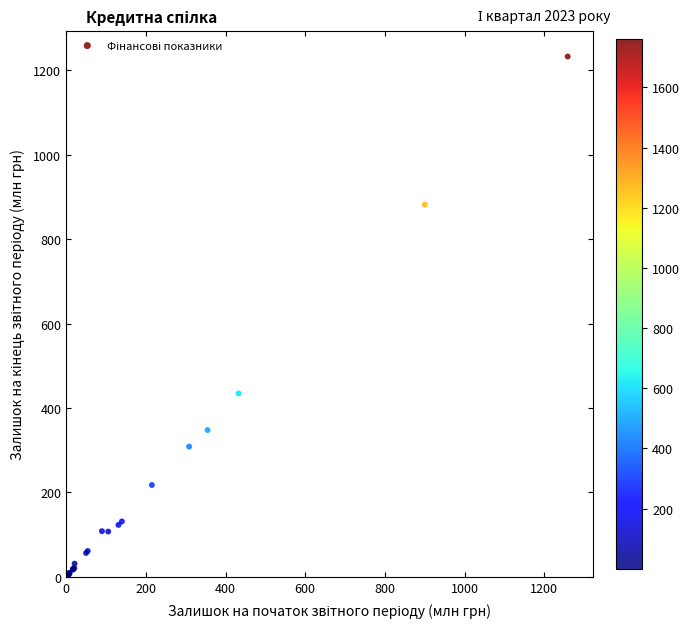

What Y value in the scatter plot is closest to 616?

434.5